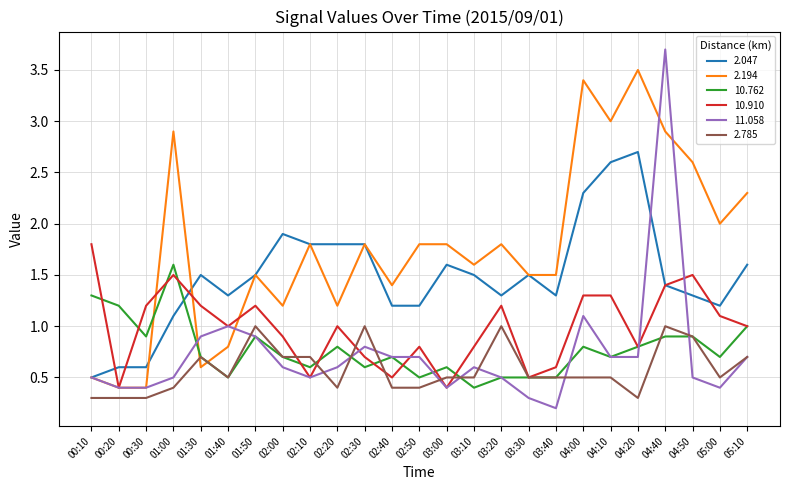

What position from the left is 04:10?

20